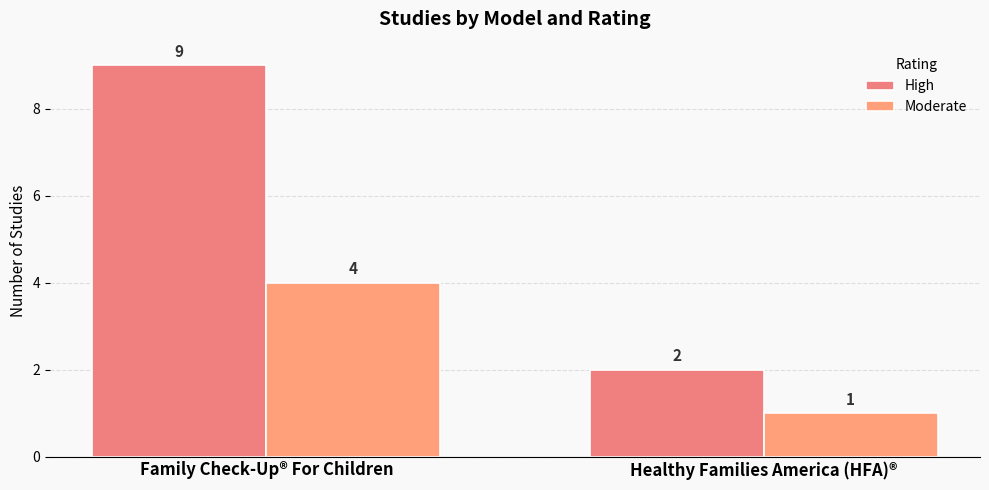

What is the label of the 2nd bar from the right?

Family Check-Up® For Children